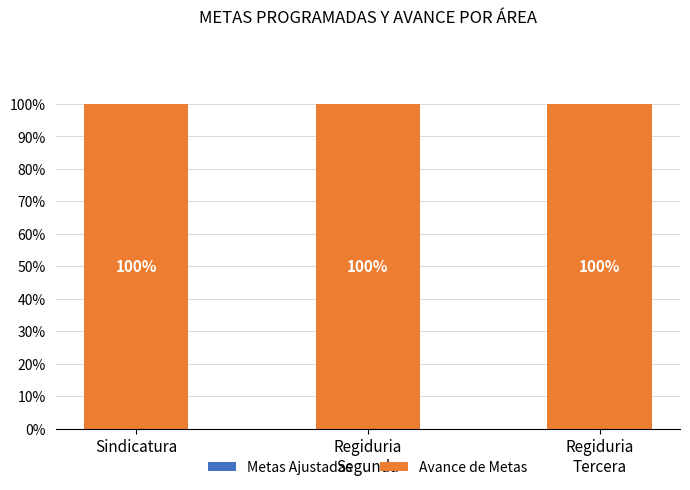

Between Sindicatura and Regiduria
Segunda, which series saw the biggest shift?

Metas Ajustadas